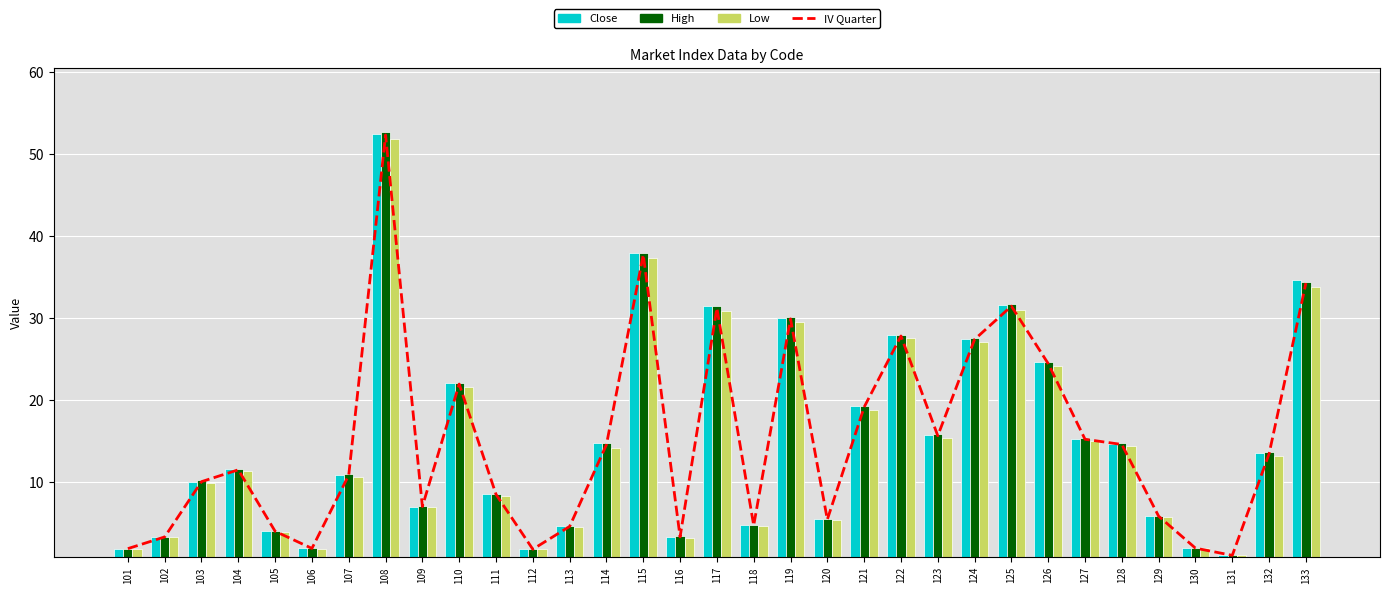

How many values in the IV Quarter series are below 11?

16